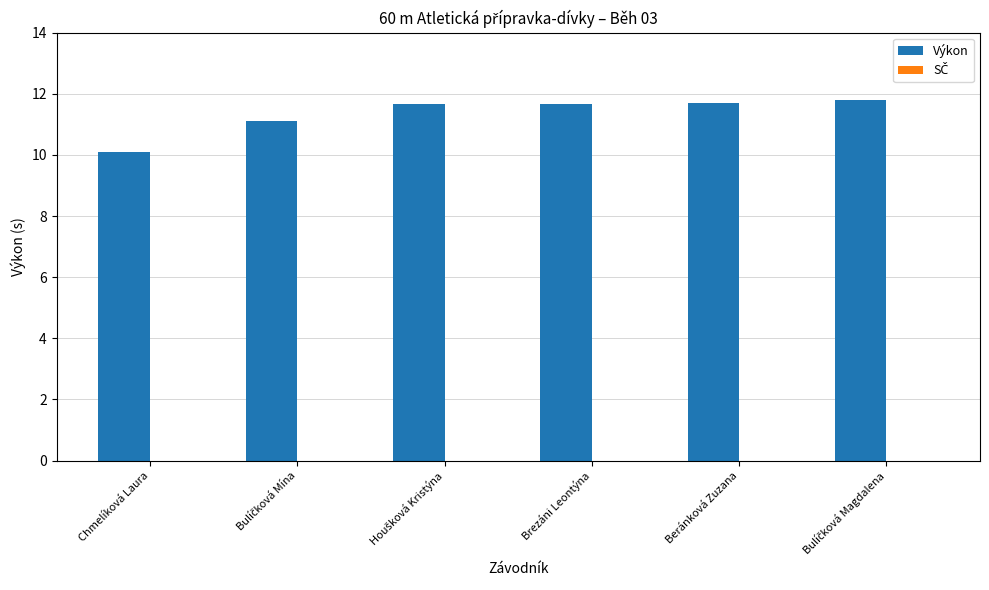

What value does the data have at Brezáni Leontýna?

11.7